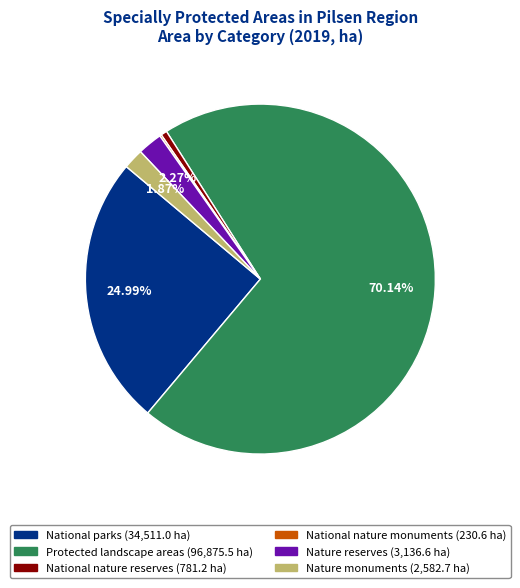

What is the largest slice in the pie chart?

Protected landscape areas